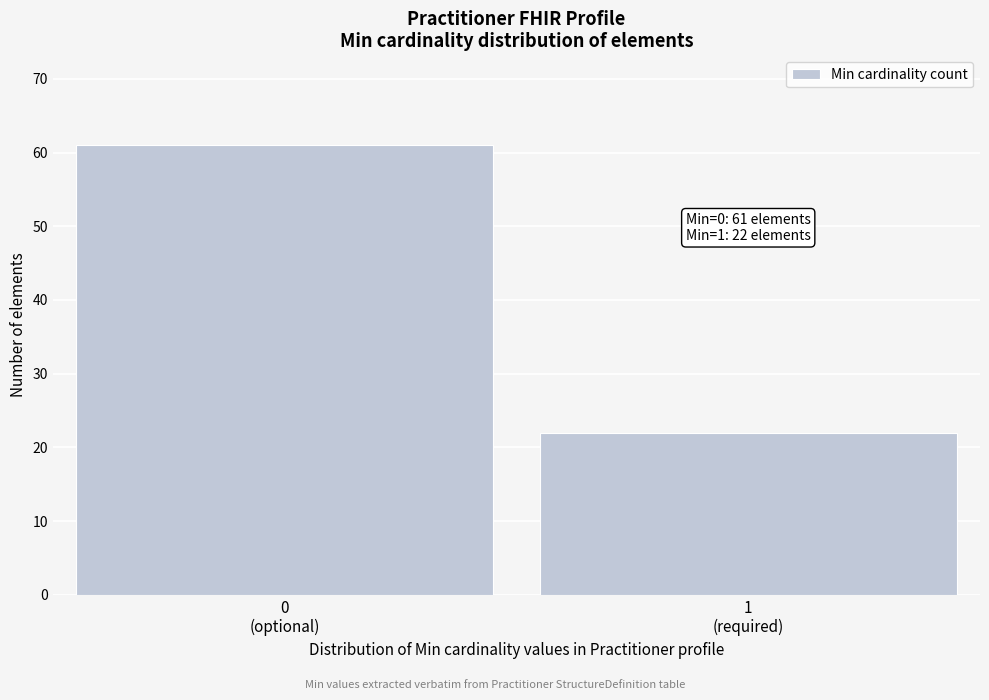

Reading left to right, what are all the values shown in this chart?

61	22